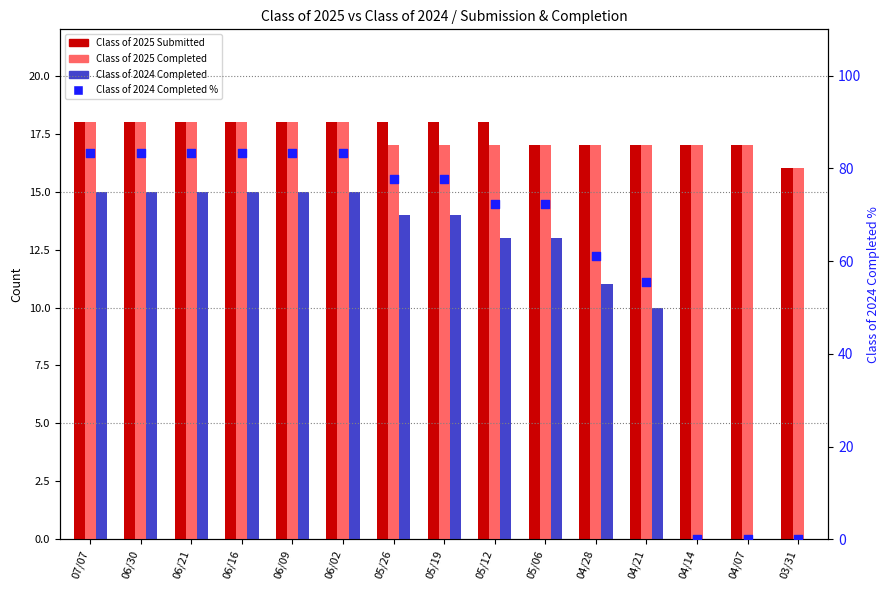

What are all the series names shown in the legend?

Class of 2025 Submitted, Class of 2025 Completed, Class of 2024 Completed, Class of 2024 Completed %